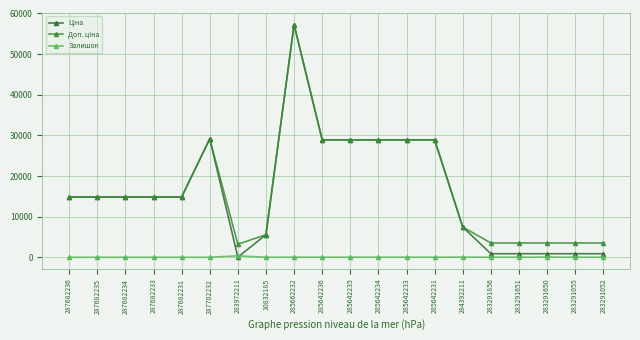

Does the chart display data point markers on the line(s)?

Yes